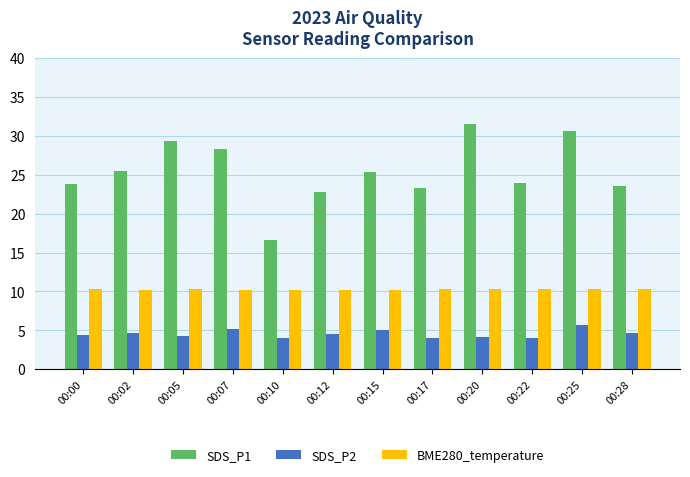

How many bars are there in total?

36